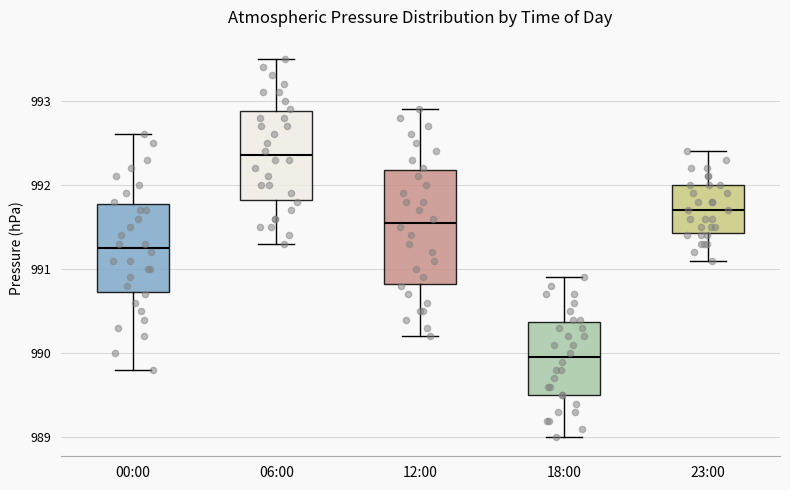

Where is the upper edge of the box for 00:00 on the y-axis? The values are not printed on the chart, so give them approximately, as read against the axis.

991.8